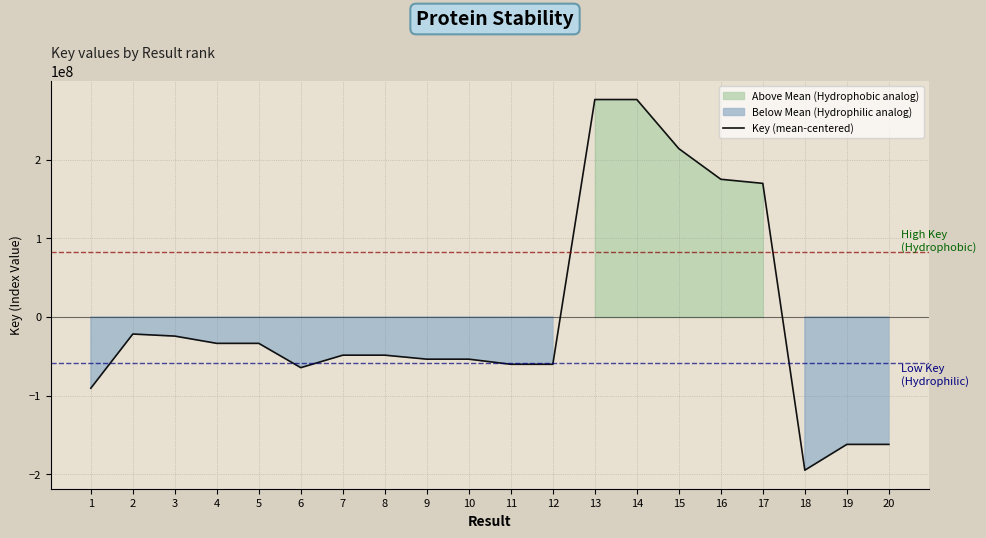

At which category does the data reach its first local peak?

2